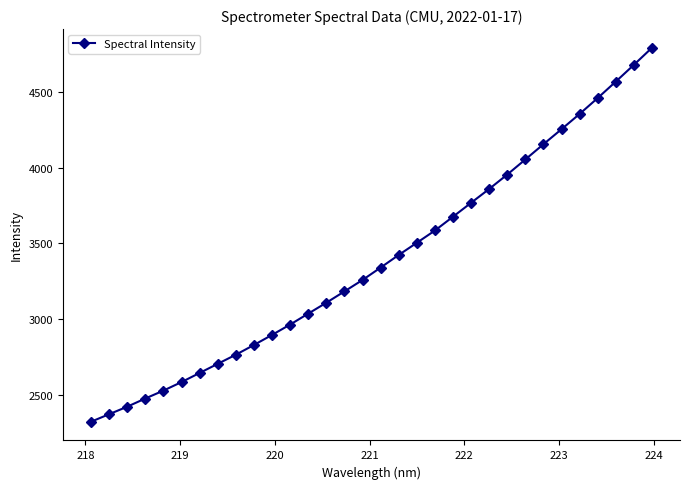

What is the difference between the maximum and minimum values?

2471.5